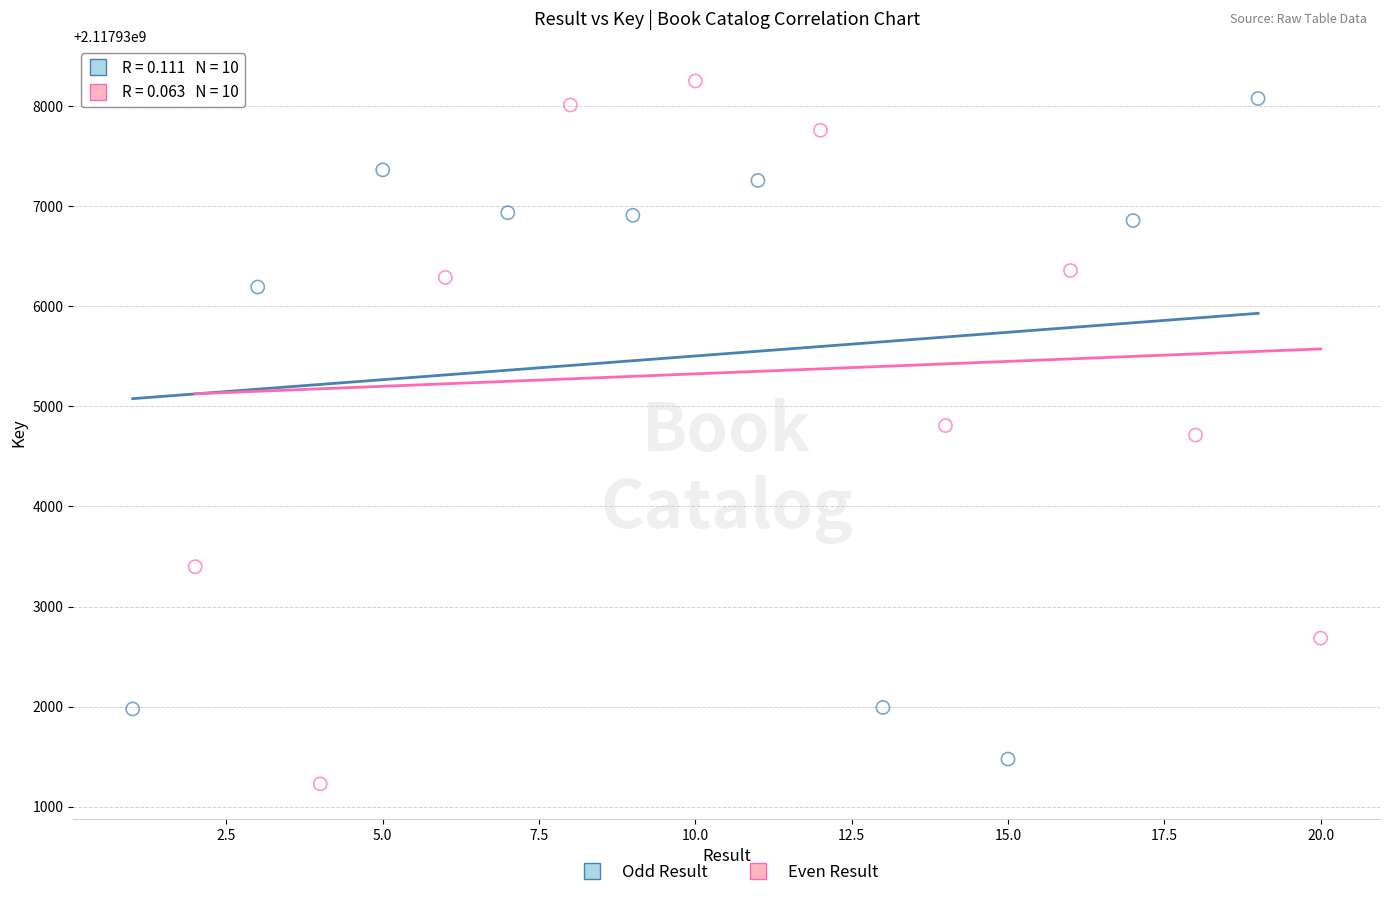

Which series has the widest spread of Y values?

Even Result